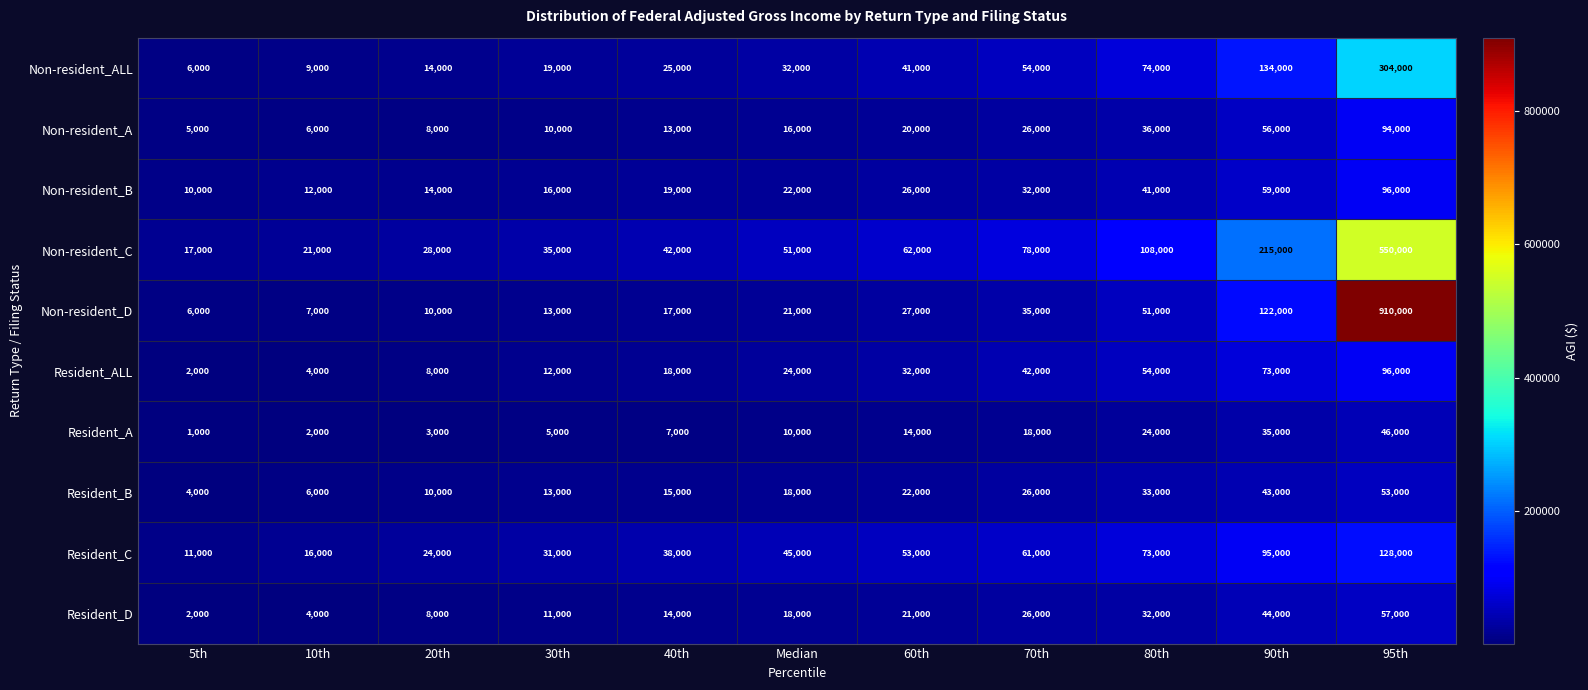

The value of Non-resident_C at 10th is 9152. True or false?

False